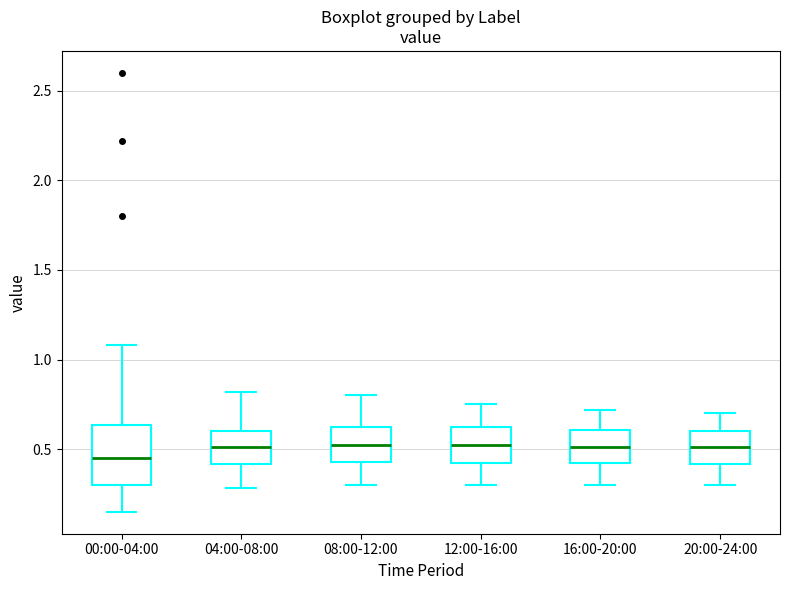

Which box has the lowest median line?

00:00-04:00